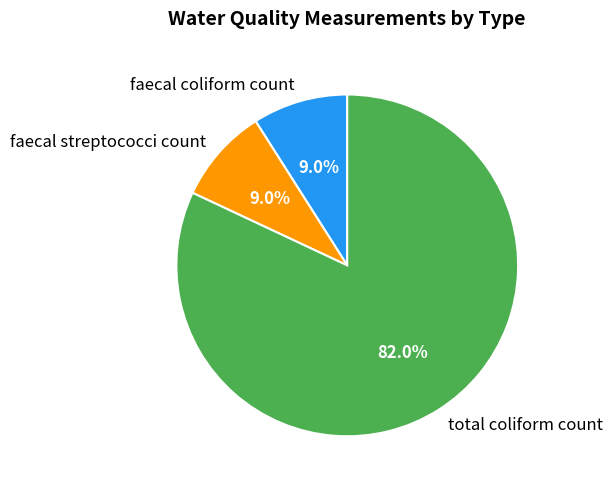

Does total coliform count account for over 50% of the chart?

Yes